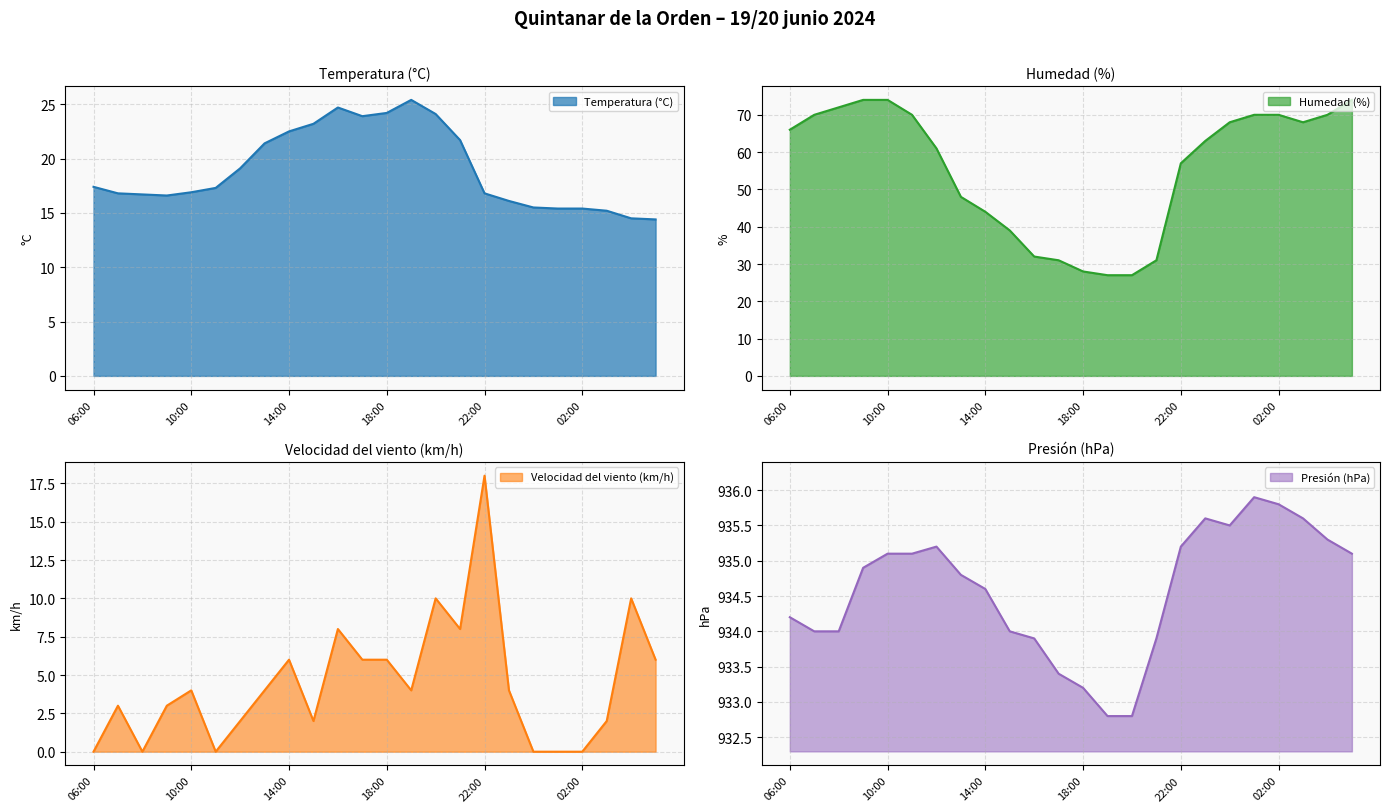

What is the label of the 10th point from the left?

15:00